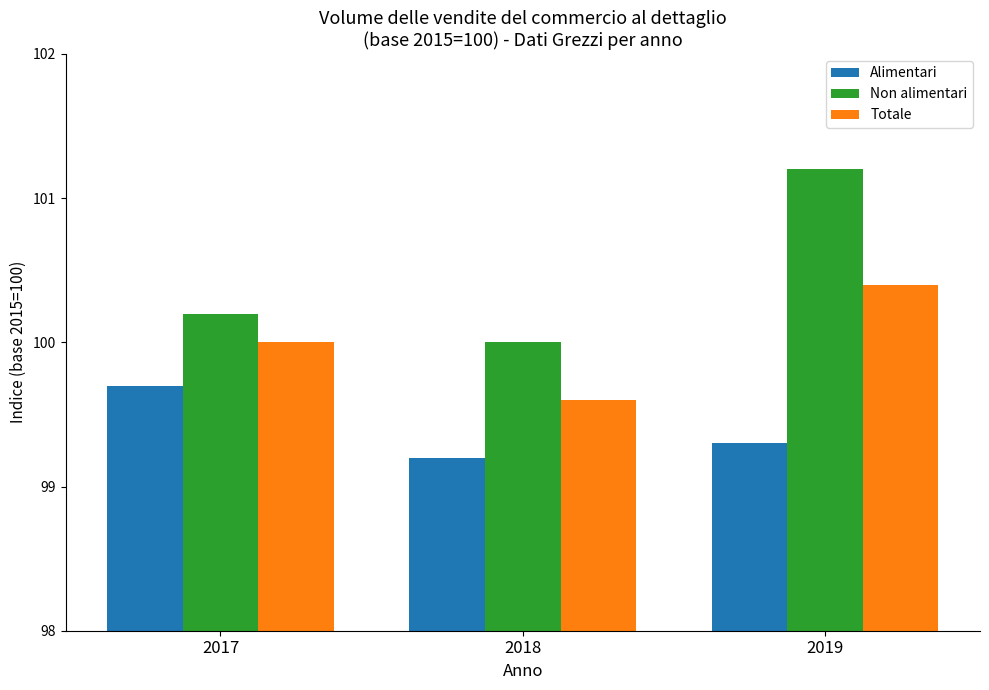

Is it true that Alimentari equals 46.2 at 2018?

False